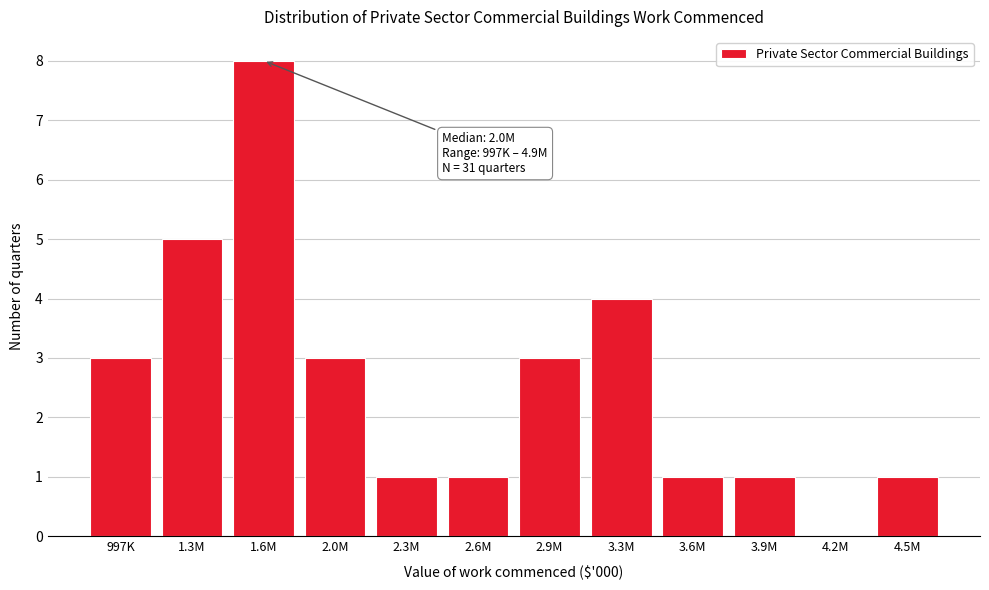

Reading left to right, transcribe all the data shown in this chart.

997K=3	1.3M=5	1.6M=8	2.0M=3	2.3M=1	2.6M=1	2.9M=3	3.3M=4	3.6M=1	3.9M=1	4.2M=0	4.5M=1